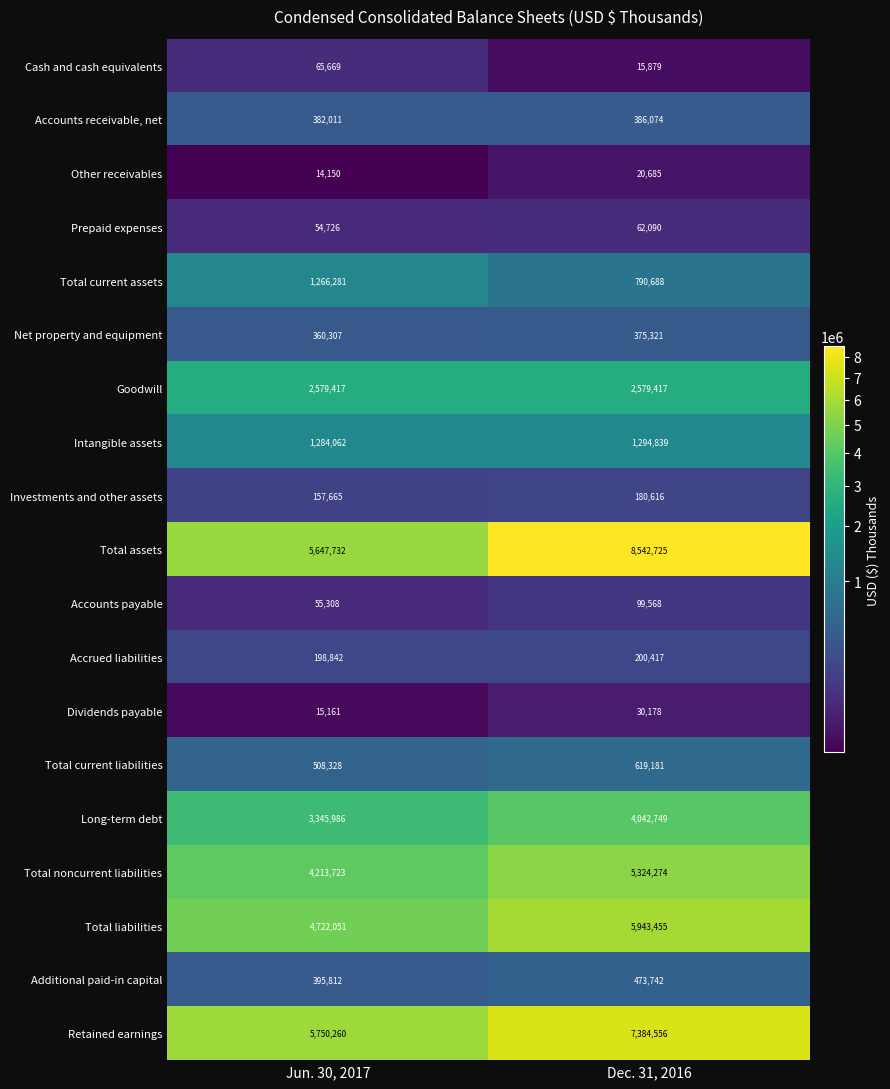

What is the difference between the Total noncurrent liabilities values at Dec. 31, 2016 and Jun. 30, 2017?

1110551